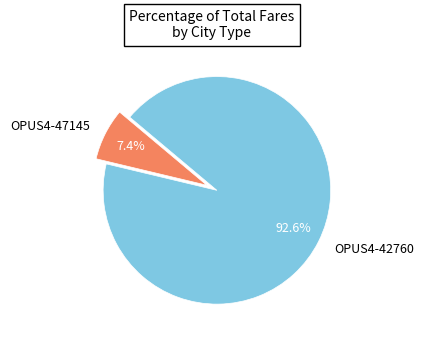

What percentage is the OPUS4-47145 slice, to the nearest percent?

7%